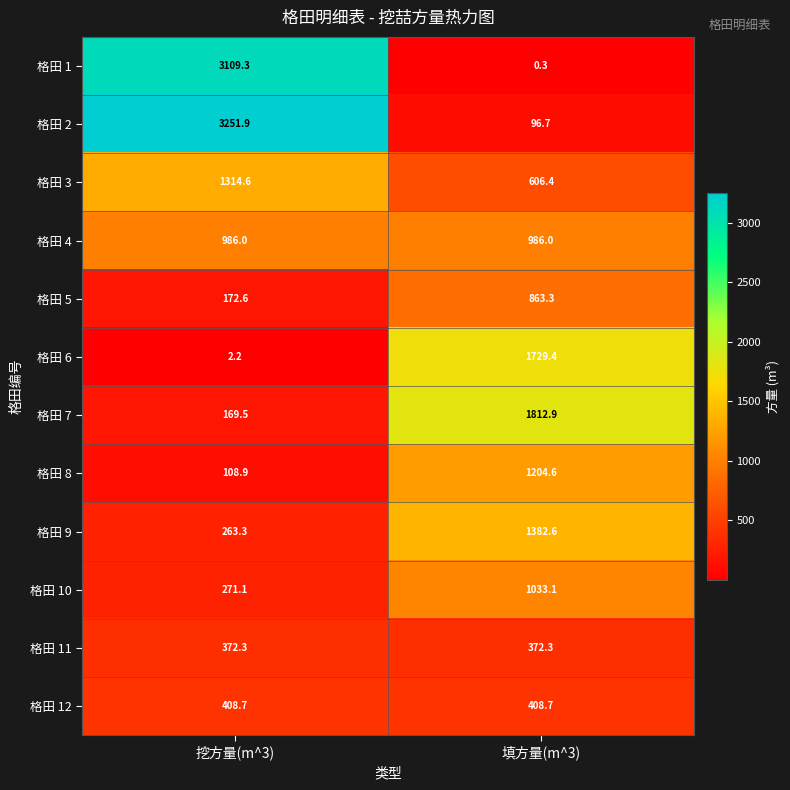

What is the greatest value displayed?

3251.9